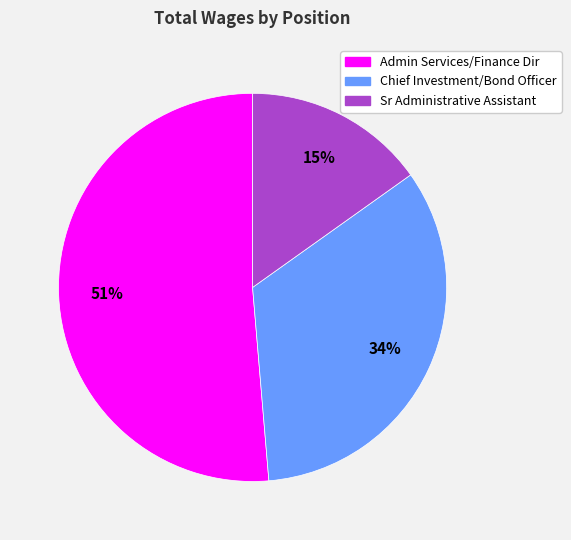

How many slices are in this pie chart?

3